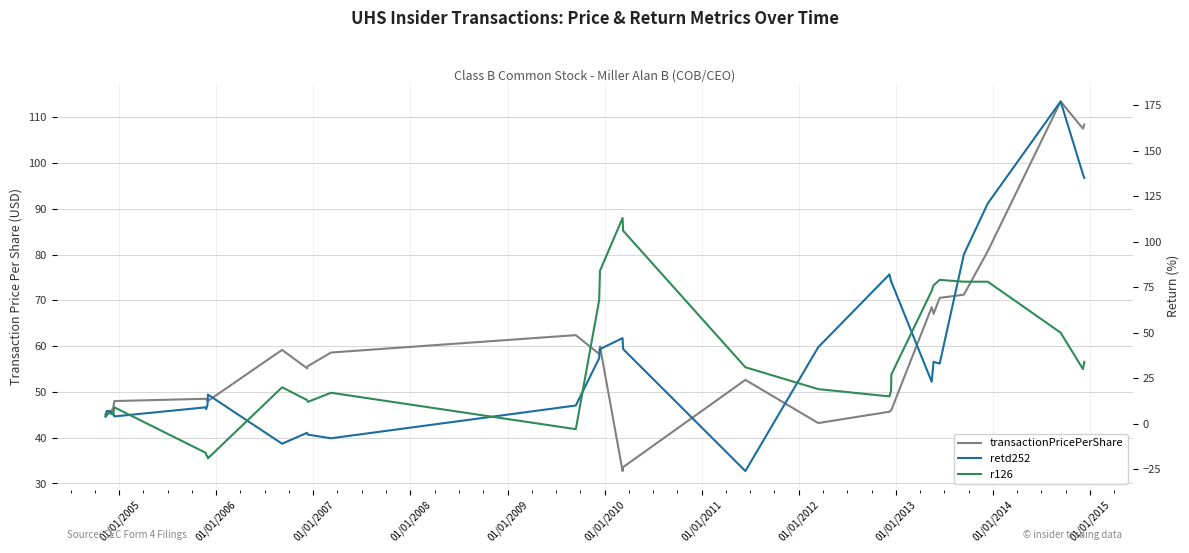

Which series has the widest spread of values?

retd252